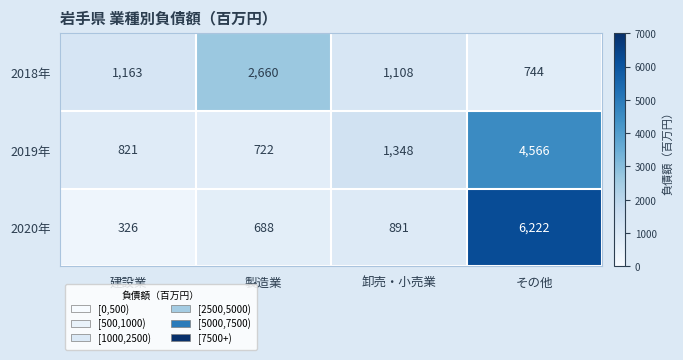

Which category has the lowest value across all series?

建設業